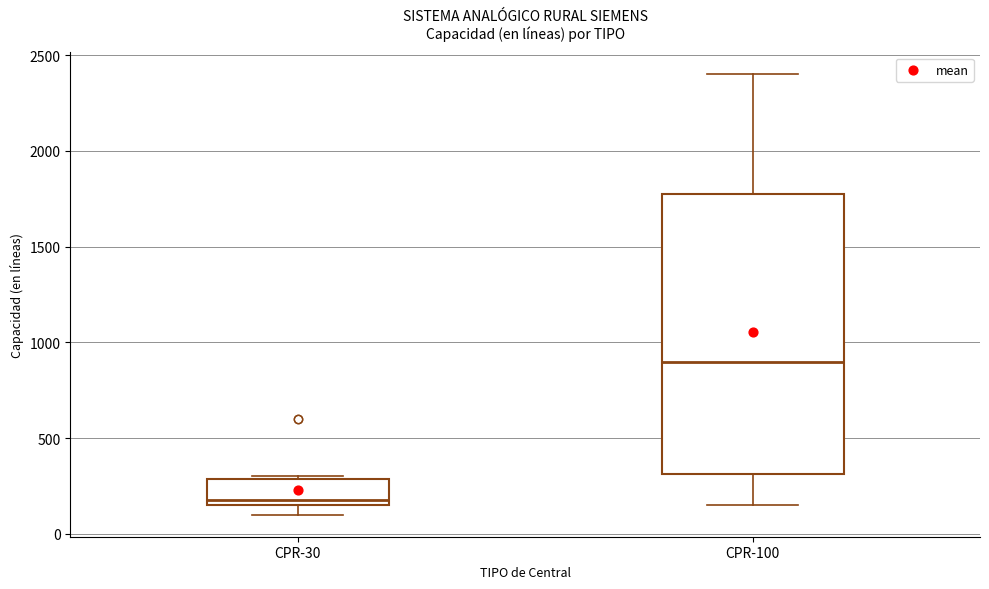

Reading left to right, read every box against the y-axis: the position of its median line, the range the box covers, and the ends of its whiskers. The values are not printed on the chart, so give them approximately, as read against the axis.

CPR-30: median 200, box 150 to 300, whiskers 100 to 300
CPR-100: median 900, box 300 to 1800, whiskers 150 to 2400